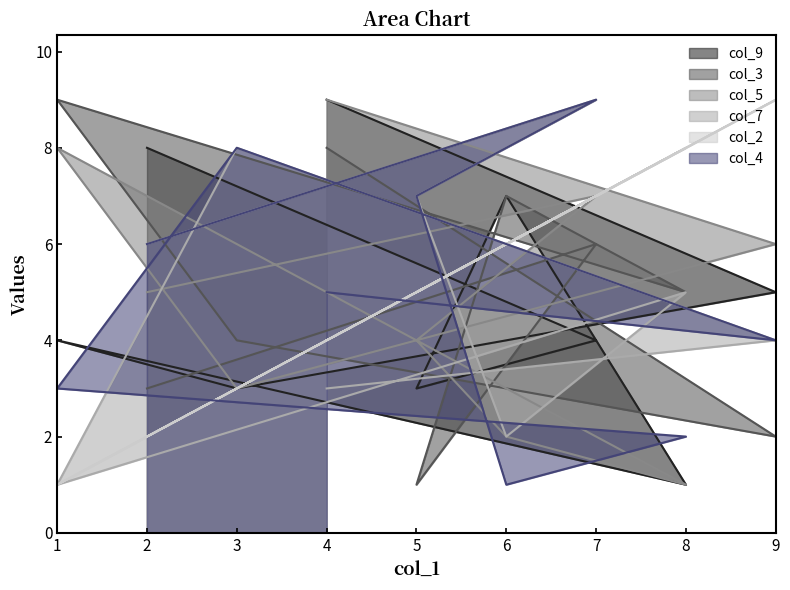

What is the difference between the highest and lowest values at 6?

6